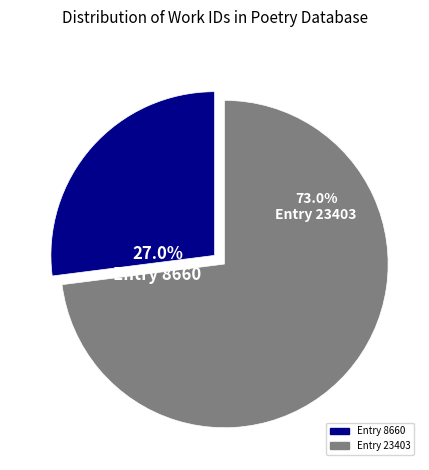

To the nearest percent, what is the difference between the largest and smallest slice percentages?

46%